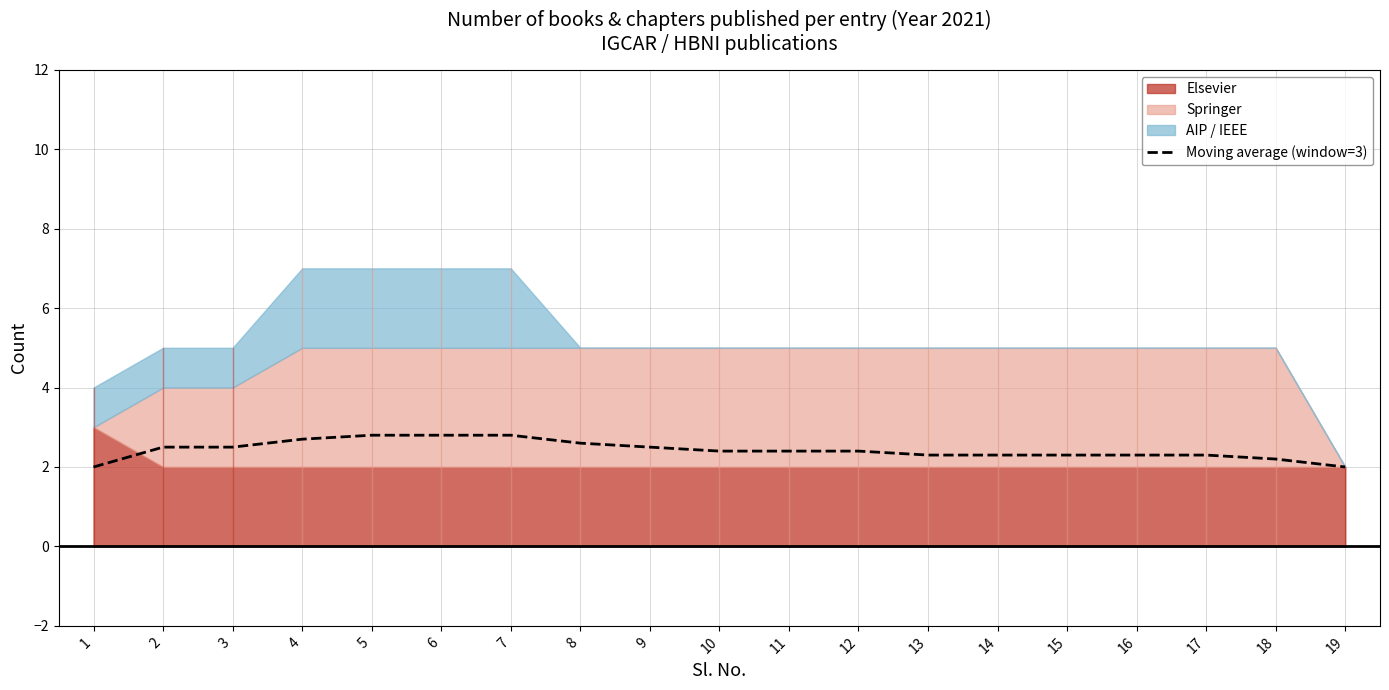

Which label corresponds to the smallest value in the chart?

1